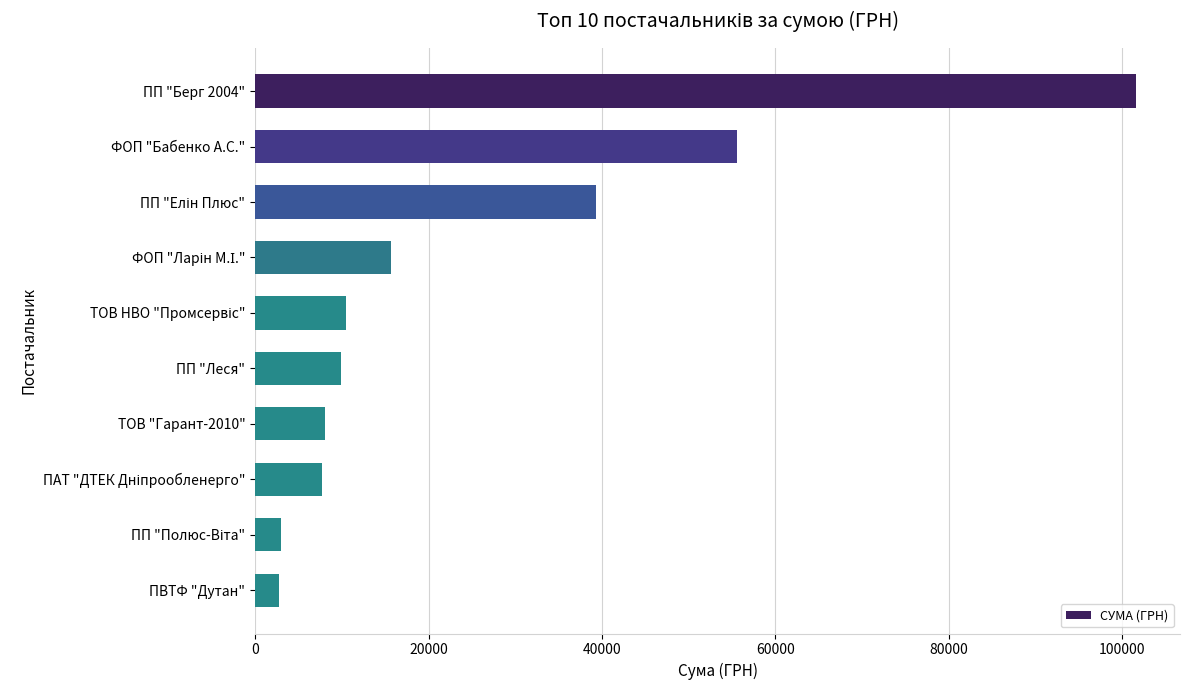

What is the maximum value shown in the chart?

101558.0